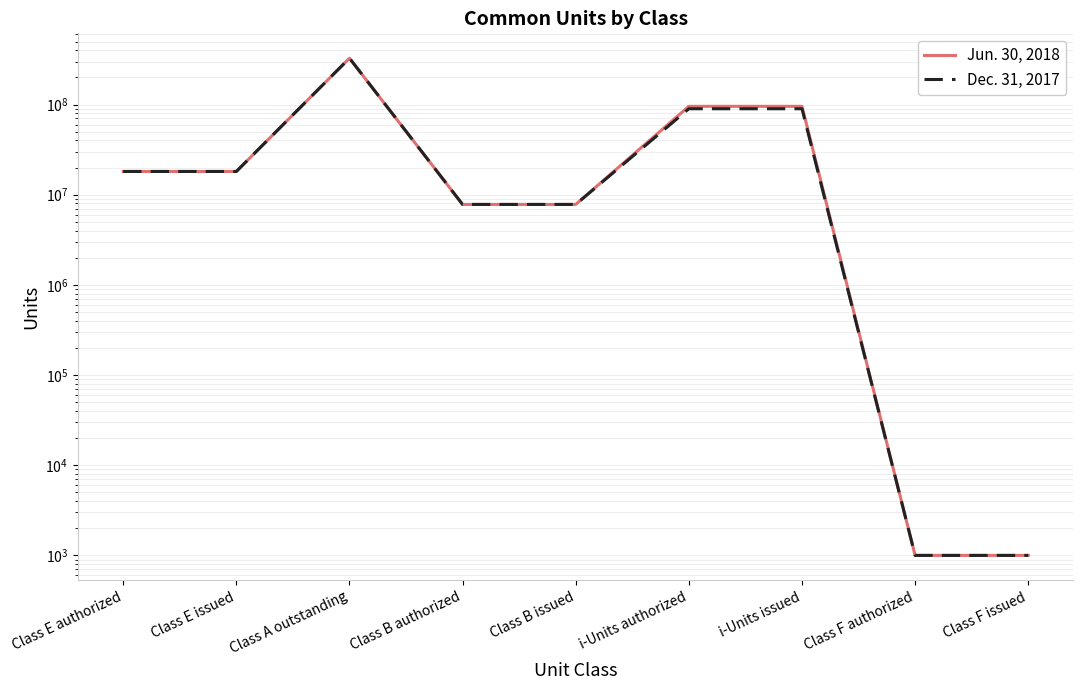

True or false: Jun. 30, 2018 and Dec. 31, 2017 intersect in this chart.

False